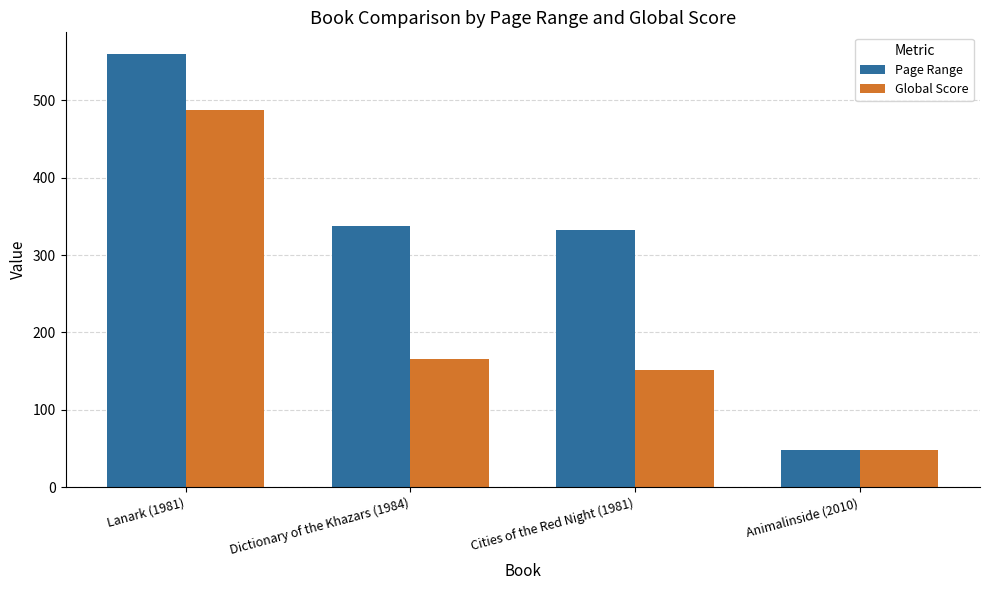

Rank the categories by Page Range value from highest to lowest.

Lanark (1981), Dictionary of the Khazars (1984), Cities of the Red Night (1981), Animalinside (2010)